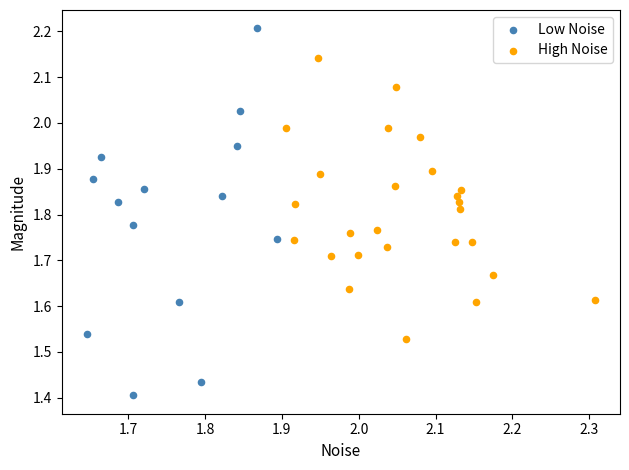

Which series contains the highest Y value?

Low Noise